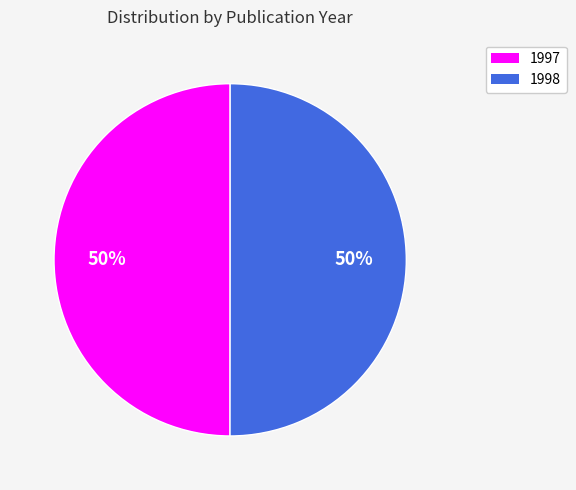

True or false: 1997 accounts for 57% of the total.

False